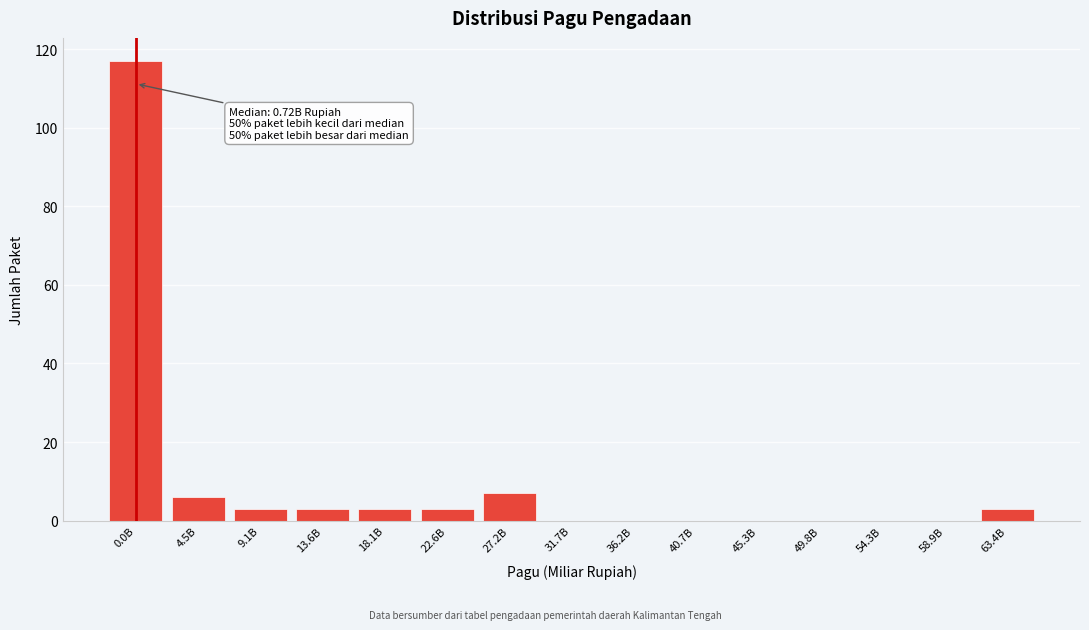

Reading left to right, list all the values displayed in this chart.

0.0B=117	4.5B=6	9.1B=3	13.6B=3	18.1B=3	22.6B=3	27.2B=7	31.7B=0	36.2B=0	40.7B=0	45.3B=0	49.8B=0	54.3B=0	58.9B=0	63.4B=3